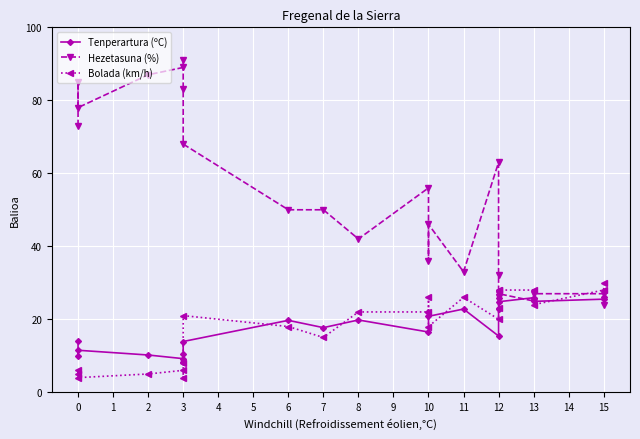

How many interior local peaks does the Bolada (km/h) series have?

6